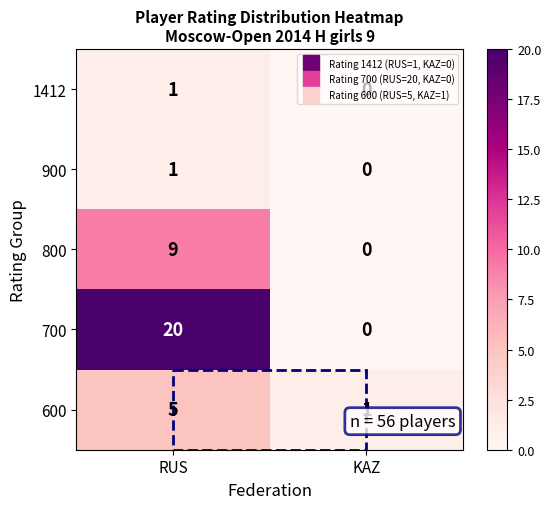

At which label does 800 reach its peak?

RUS